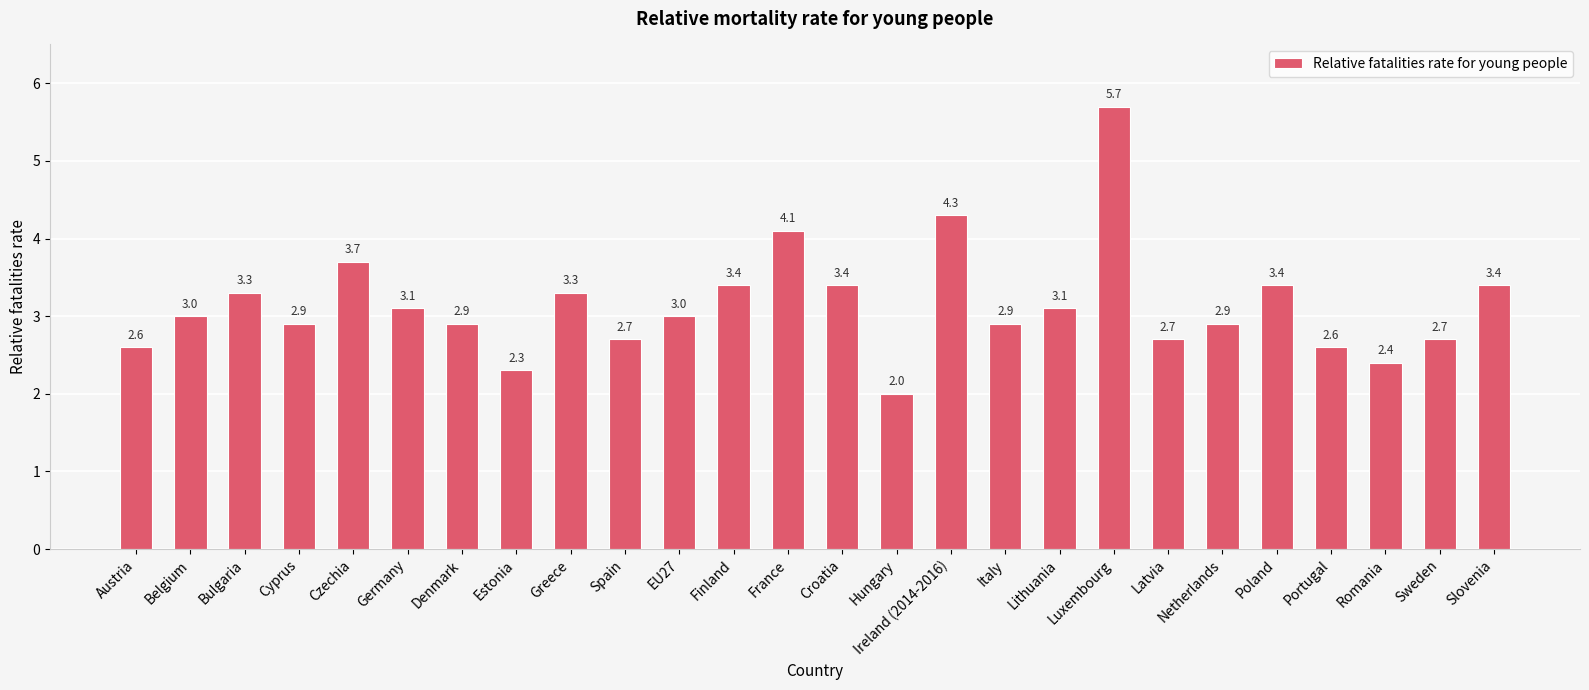

What is the change in value from Spain to Croatia?

+0.7